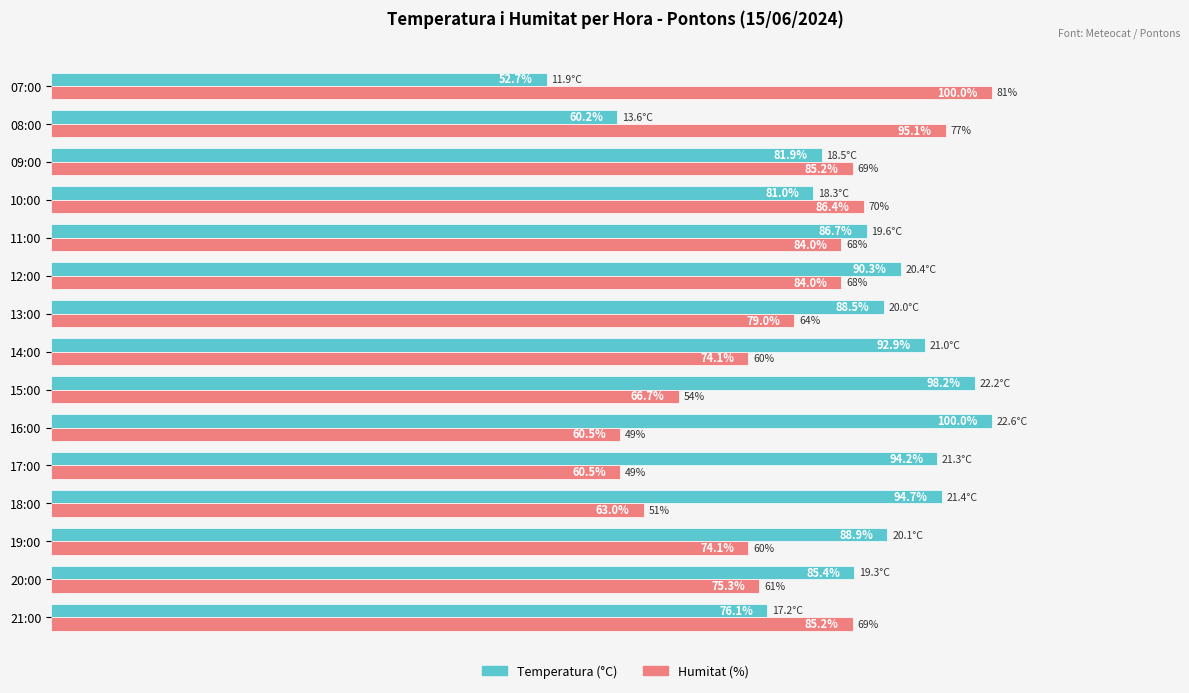

Which series changed the most between 13:00 and 09:00?

Temperatura (°C)